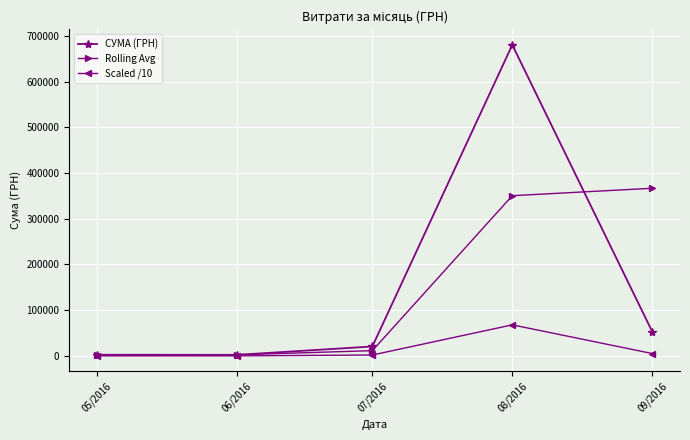

What is the value of the Scaled /10 point at the 1st from the left?

263.7